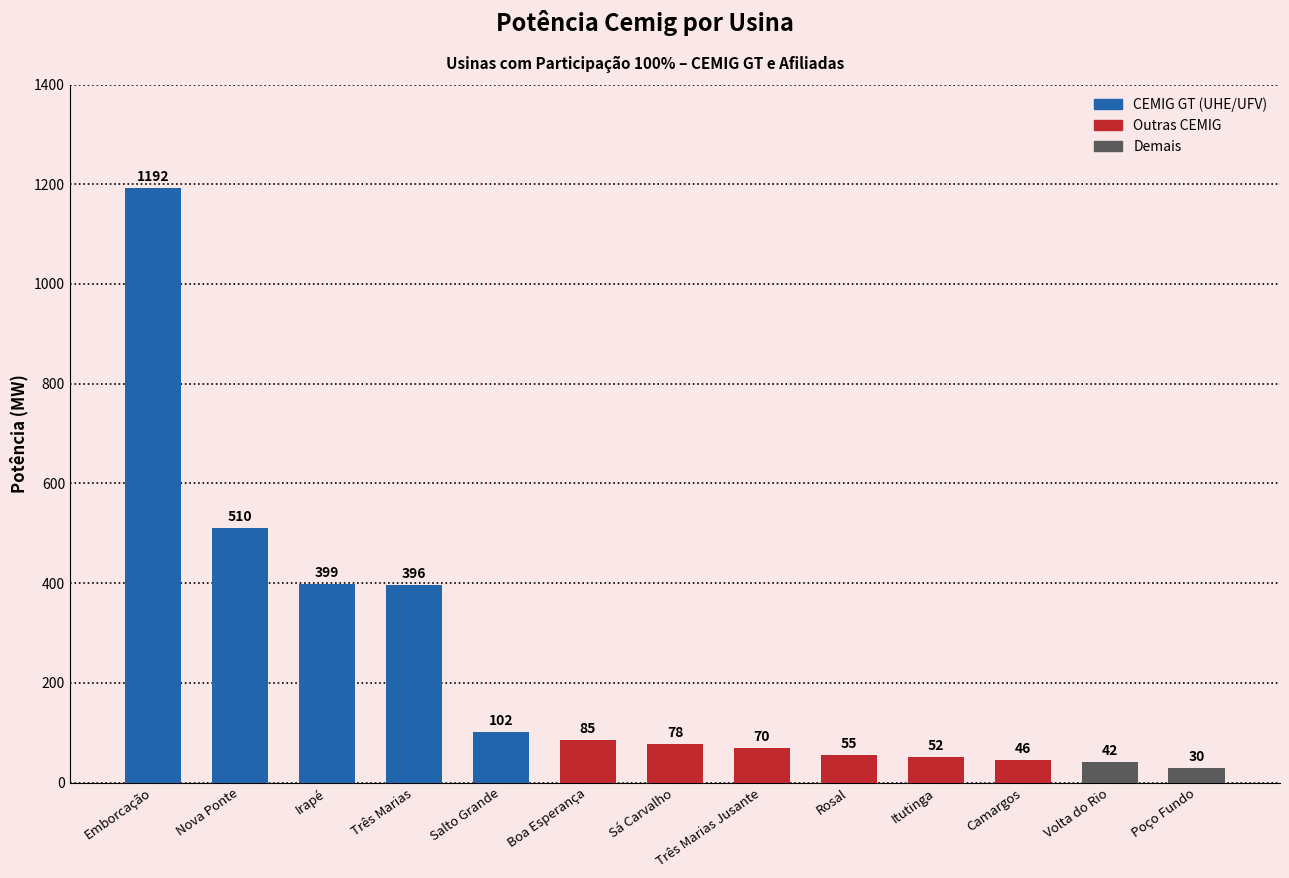

What is the label of the 13th bar from the right?

Emborcação